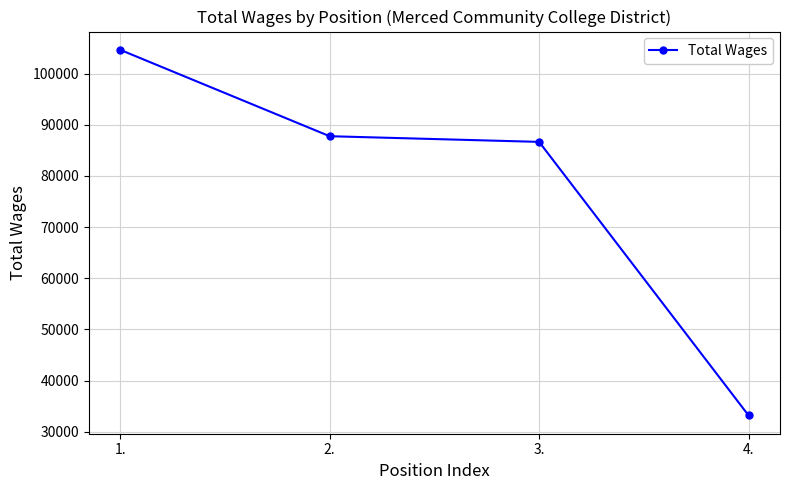

Is it true that the value at 3. is 86671?

True